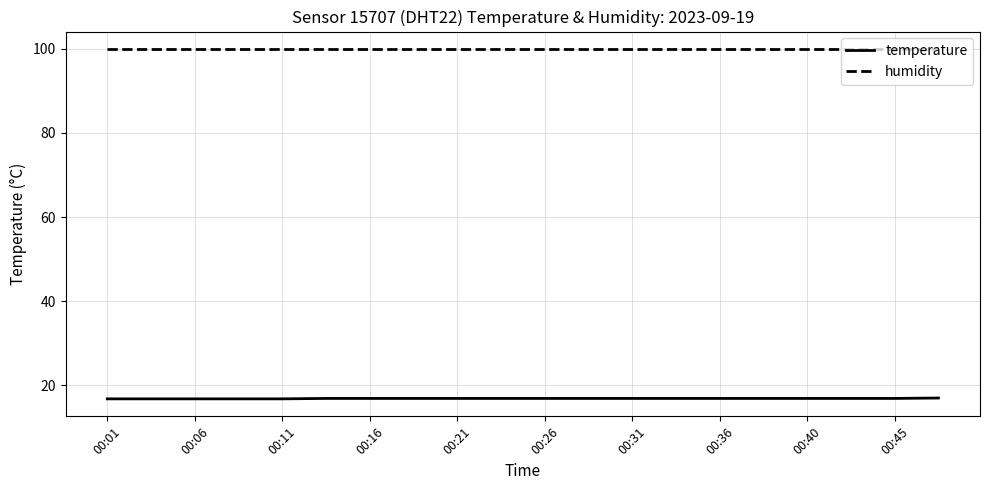

Which series has the largest total across all categories?

humidity